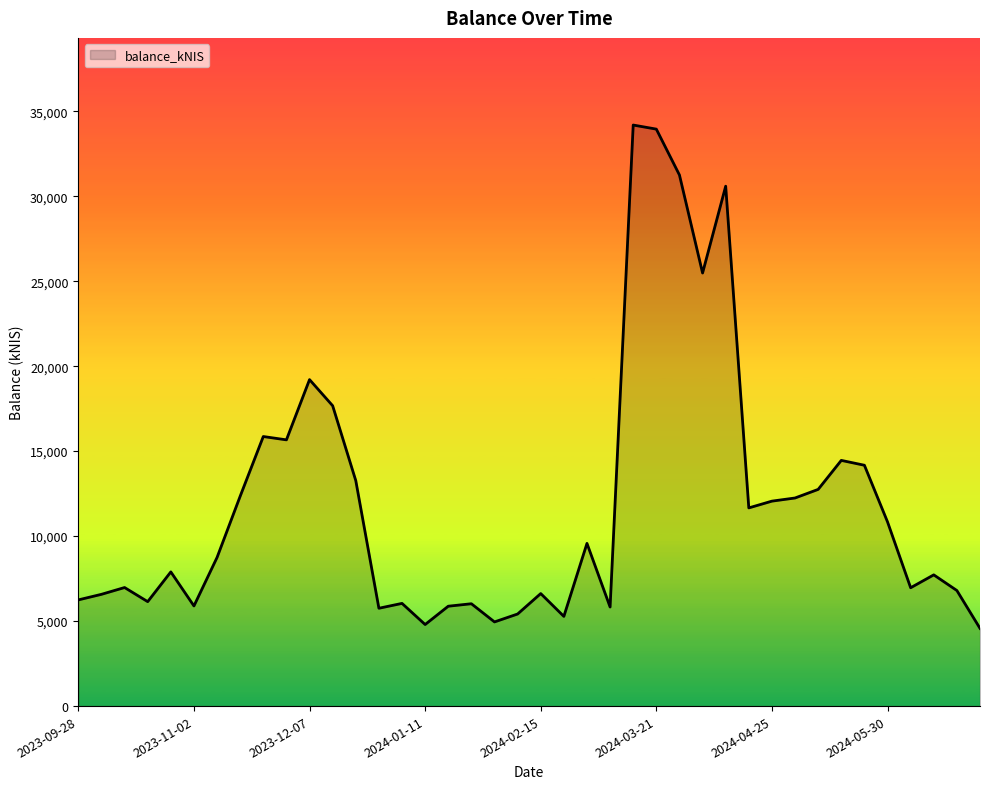

What is the maximum value shown in the chart?

34185.1